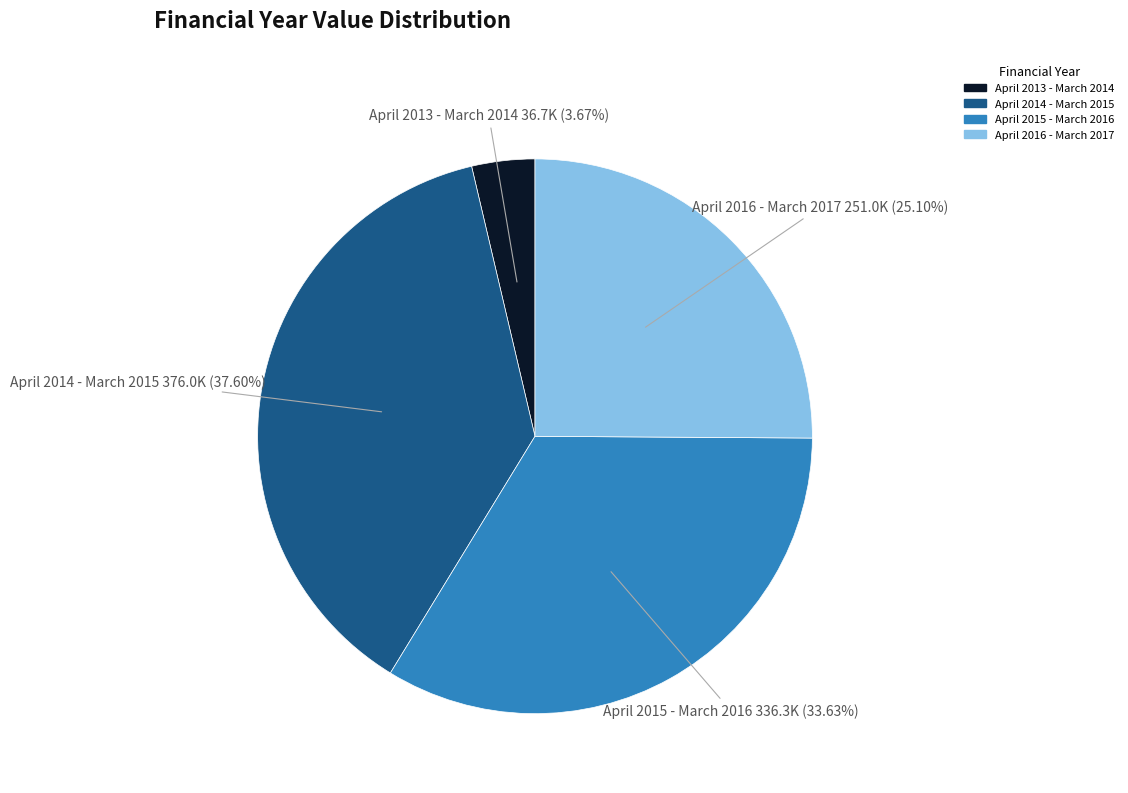

Rank the categories by value from highest to lowest.

April 2014 - March 2015, April 2015 - March 2016, April 2016 - March 2017, April 2013 - March 2014